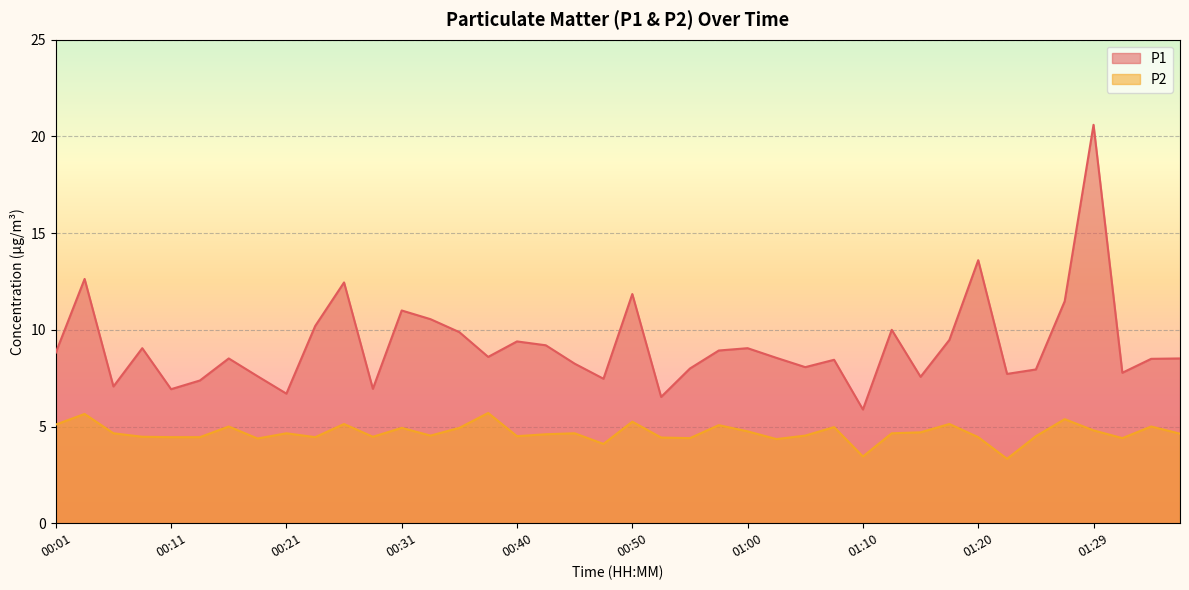

How many values in the P2 series exceed 4?

38